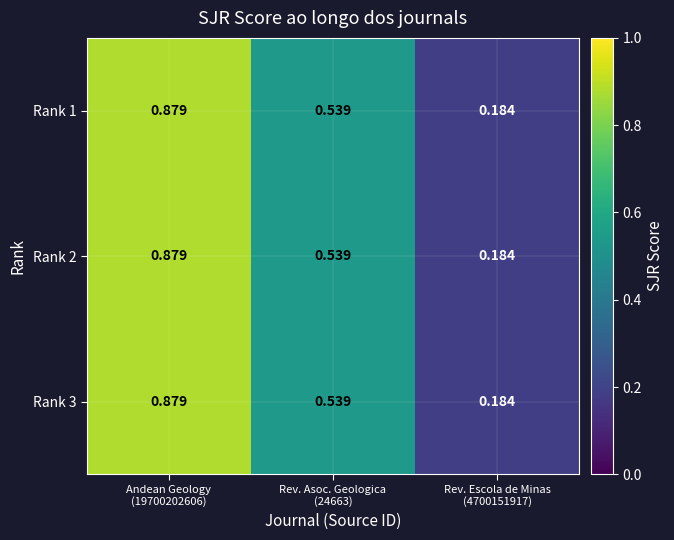

Reading right to left, what are all the values shown in this chart?

Rank 1: Rev. Escola de Minas
(4700151917)=0.2	Rev. Asoc. Geologica
(24663)=0.5	Andean Geology
(19700202606)=0.9
Rank 2: Rev. Escola de Minas
(4700151917)=0.2	Rev. Asoc. Geologica
(24663)=0.5	Andean Geology
(19700202606)=0.9
Rank 3: Rev. Escola de Minas
(4700151917)=0.2	Rev. Asoc. Geologica
(24663)=0.5	Andean Geology
(19700202606)=0.9